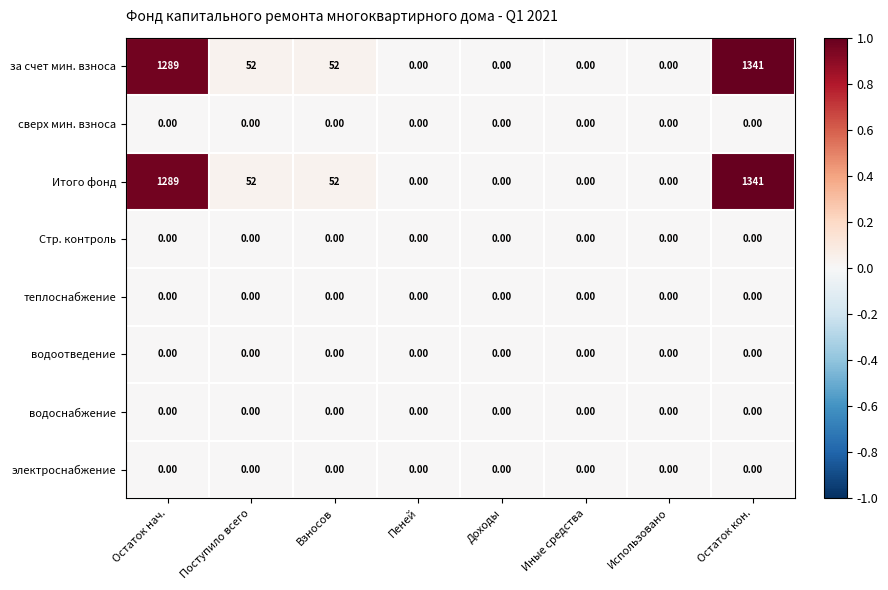

What is the sum of the за счет мин. взноса values at Остаток кон. and Использовано?

1341